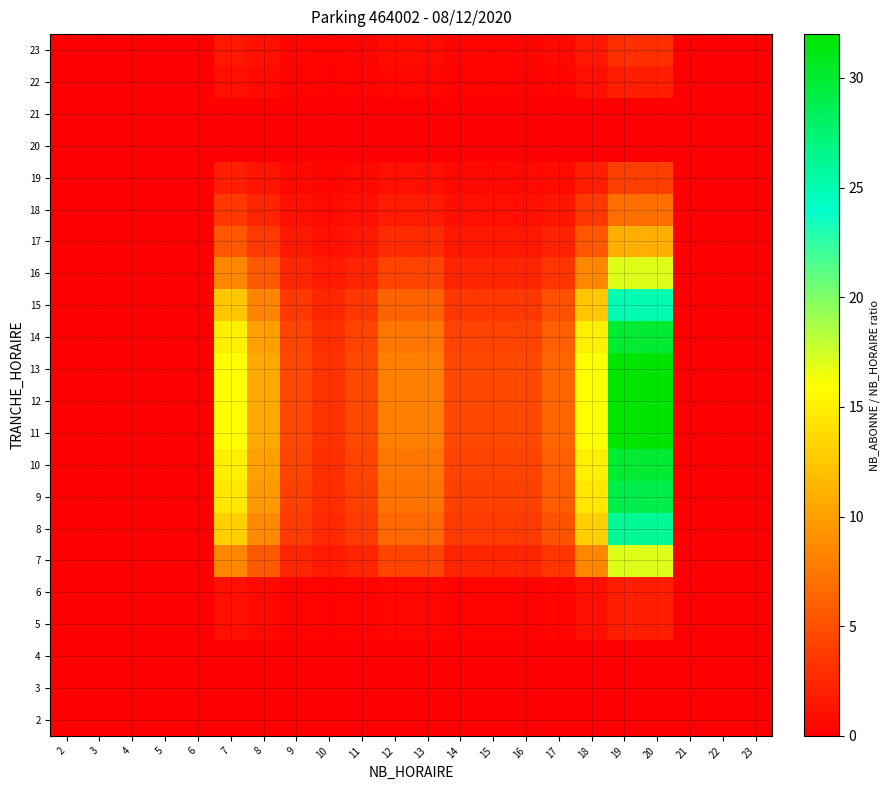

Reading left to right, what are all the values shown in this chart?

2: 2=0.0	3=0.0	4=0.0	5=0.0	6=0.0	7=0.0	8=0.0	9=0.0	10=0.0	11=0.0	12=0.0	13=0.0	14=0.0	15=0.0	16=0.0	17=0.0	18=0.0	19=0.0	20=0.0	21=0.0	22=0.0	23=0.0
3: 2=0.0	3=0.0	4=0.0	5=0.0	6=0.0	7=0.0	8=0.0	9=0.0	10=0.0	11=0.0	12=0.0	13=0.0	14=0.0	15=0.0	16=0.0	17=0.0	18=0.0	19=0.0	20=0.0	21=0.0	22=0.0	23=0.0
4: 2=0.0	3=0.0	4=0.0	5=0.0	6=0.0	7=0.0	8=0.0	9=0.0	10=0.0	11=0.0	12=0.0	13=0.0	14=0.0	15=0.0	16=0.0	17=0.0	18=0.0	19=0.0	20=0.0	21=0.0	22=0.0	23=0.0
5: 2=0.0	3=0.0	4=0.0	5=0.0	6=0.0	7=1.0	8=0.7	9=0.3	10=0.2	11=0.3	12=0.5	13=0.5	14=0.3	15=0.3	16=0.3	17=0.4	18=1.0	19=2.0	20=2.0	21=0.0	22=0.0	23=0.0
6: 2=0.0	3=0.0	4=0.0	5=0.0	6=0.0	7=1.0	8=0.7	9=0.3	10=0.2	11=0.3	12=0.5	13=0.5	14=0.3	15=0.3	16=0.3	17=0.4	18=1.0	19=2.0	20=2.0	21=0.0	22=0.0	23=0.0
7: 2=0.0	3=0.0	4=0.0	5=0.0	6=0.0	7=8.5	8=5.7	9=2.4	10=1.7	11=2.4	12=4.2	13=4.2	14=2.4	15=2.4	16=2.4	17=3.4	18=8.5	19=17.0	20=17.0	21=0.0	22=0.0	23=0.0
8: 2=0.0	3=0.0	4=0.0	5=0.0	6=0.0	7=13.0	8=8.7	9=3.7	10=2.6	11=3.7	12=6.5	13=6.5	14=3.7	15=3.7	16=3.7	17=5.2	18=13.0	19=26.0	20=26.0	21=0.0	22=0.0	23=0.0
9: 2=0.0	3=0.0	4=0.0	5=0.0	6=0.0	7=14.5	8=9.7	9=4.1	10=2.9	11=4.1	12=7.2	13=7.2	14=4.1	15=4.1	16=4.1	17=5.8	18=14.5	19=29.0	20=29.0	21=0.0	22=0.0	23=0.0
10: 2=0.0	3=0.0	4=0.0	5=0.0	6=0.0	7=15.0	8=10.0	9=4.3	10=3.0	11=4.3	12=7.5	13=7.5	14=4.3	15=4.3	16=4.3	17=6.0	18=15.0	19=30.0	20=30.0	21=0.0	22=0.0	23=0.0
11: 2=0.0	3=0.0	4=0.0	5=0.0	6=0.0	7=16.0	8=10.7	9=4.6	10=3.2	11=4.6	12=8.0	13=8.0	14=4.6	15=4.6	16=4.6	17=6.4	18=16.0	19=32.0	20=32.0	21=0.0	22=0.0	23=0.0
12: 2=0.0	3=0.0	4=0.0	5=0.0	6=0.0	7=16.0	8=10.7	9=4.6	10=3.2	11=4.6	12=8.0	13=8.0	14=4.6	15=4.6	16=4.6	17=6.4	18=16.0	19=32.0	20=32.0	21=0.0	22=0.0	23=0.0
13: 2=0.0	3=0.0	4=0.0	5=0.0	6=0.0	7=16.0	8=10.7	9=4.6	10=3.2	11=4.6	12=8.0	13=8.0	14=4.6	15=4.6	16=4.6	17=6.4	18=16.0	19=32.0	20=32.0	21=0.0	22=0.0	23=0.0
14: 2=0.0	3=0.0	4=0.0	5=0.0	6=0.0	7=15.0	8=10.0	9=4.3	10=3.0	11=4.3	12=7.5	13=7.5	14=4.3	15=4.3	16=4.3	17=6.0	18=15.0	19=30.0	20=30.0	21=0.0	22=0.0	23=0.0
15: 2=0.0	3=0.0	4=0.0	5=0.0	6=0.0	7=12.5	8=8.3	9=3.6	10=2.5	11=3.6	12=6.2	13=6.2	14=3.6	15=3.6	16=3.6	17=5.0	18=12.5	19=25.0	20=25.0	21=0.0	22=0.0	23=0.0
16: 2=0.0	3=0.0	4=0.0	5=0.0	6=0.0	7=8.5	8=5.7	9=2.4	10=1.7	11=2.4	12=4.2	13=4.2	14=2.4	15=2.4	16=2.4	17=3.4	18=8.5	19=17.0	20=17.0	21=0.0	22=0.0	23=0.0
17: 2=0.0	3=0.0	4=0.0	5=0.0	6=0.0	7=5.5	8=3.7	9=1.6	10=1.1	11=1.6	12=2.8	13=2.8	14=1.6	15=1.6	16=1.6	17=2.2	18=5.5	19=11.0	20=11.0	21=0.0	22=0.0	23=0.0
18: 2=0.0	3=0.0	4=0.0	5=0.0	6=0.0	7=3.5	8=2.3	9=1.0	10=0.7	11=1.0	12=1.8	13=1.8	14=1.0	15=1.0	16=1.0	17=1.4	18=3.5	19=7.0	20=7.0	21=0.0	22=0.0	23=0.0
19: 2=0.0	3=0.0	4=0.0	5=0.0	6=0.0	7=2.0	8=1.3	9=0.6	10=0.4	11=0.6	12=1.0	13=1.0	14=0.6	15=0.6	16=0.6	17=0.8	18=2.0	19=4.0	20=4.0	21=0.0	22=0.0	23=0.0
20: 2=0.0	3=0.0	4=0.0	5=0.0	6=0.0	7=0.0	8=0.0	9=0.0	10=0.0	11=0.0	12=0.0	13=0.0	14=0.0	15=0.0	16=0.0	17=0.0	18=0.0	19=0.0	20=0.0	21=0.0	22=0.0	23=0.0
21: 2=0.0	3=0.0	4=0.0	5=0.0	6=0.0	7=0.0	8=0.0	9=0.0	10=0.0	11=0.0	12=0.0	13=0.0	14=0.0	15=0.0	16=0.0	17=0.0	18=0.0	19=0.0	20=0.0	21=0.0	22=0.0	23=0.0
22: 2=0.0	3=0.0	4=0.0	5=0.0	6=0.0	7=1.0	8=0.7	9=0.3	10=0.2	11=0.3	12=0.5	13=0.5	14=0.3	15=0.3	16=0.3	17=0.4	18=1.0	19=2.0	20=2.0	21=0.0	22=0.0	23=0.0
23: 2=0.0	3=0.0	4=0.0	5=0.0	6=0.0	7=1.5	8=1.0	9=0.4	10=0.3	11=0.4	12=0.8	13=0.8	14=0.4	15=0.4	16=0.4	17=0.6	18=1.5	19=3.0	20=3.0	21=0.0	22=0.0	23=0.0